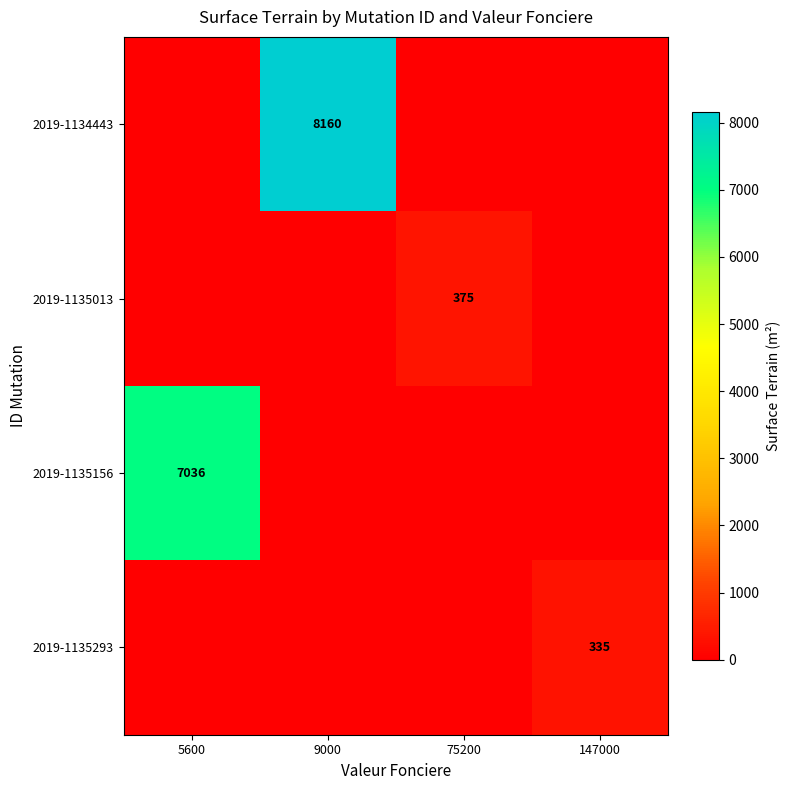

Is it true that 2019-1135013 equals 243 at 75200?

False